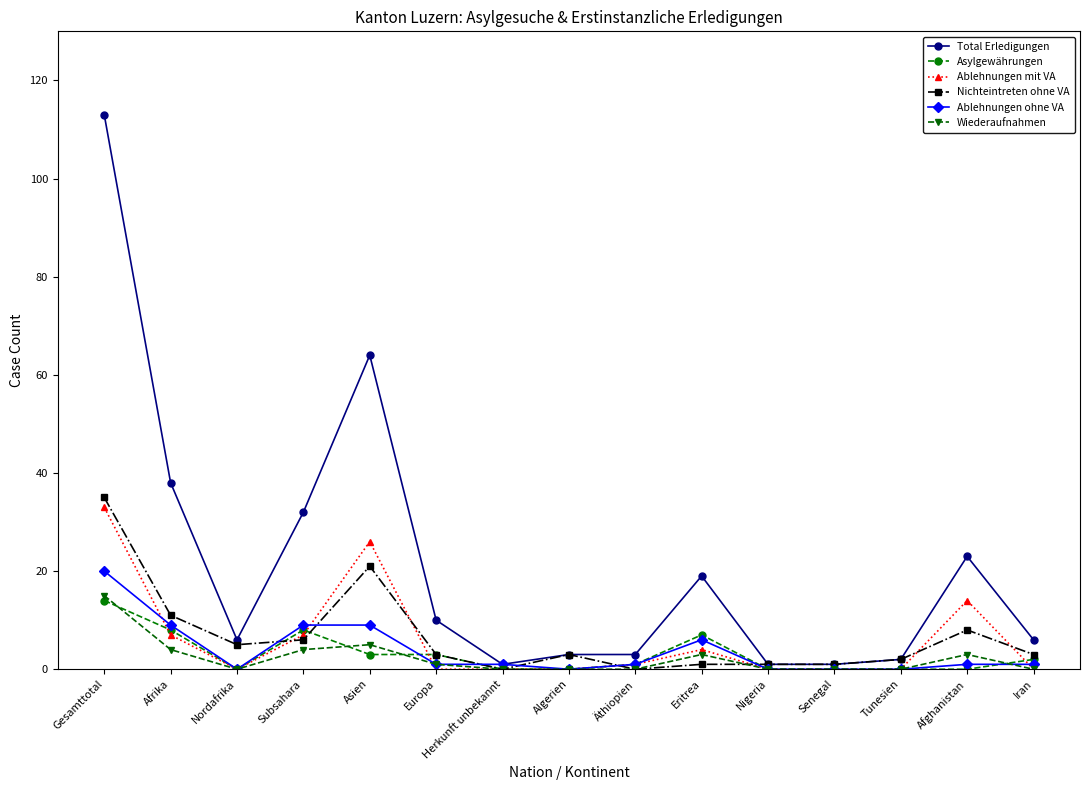

At which category does Asylgewährungen reach its first local valley?

Nordafrika